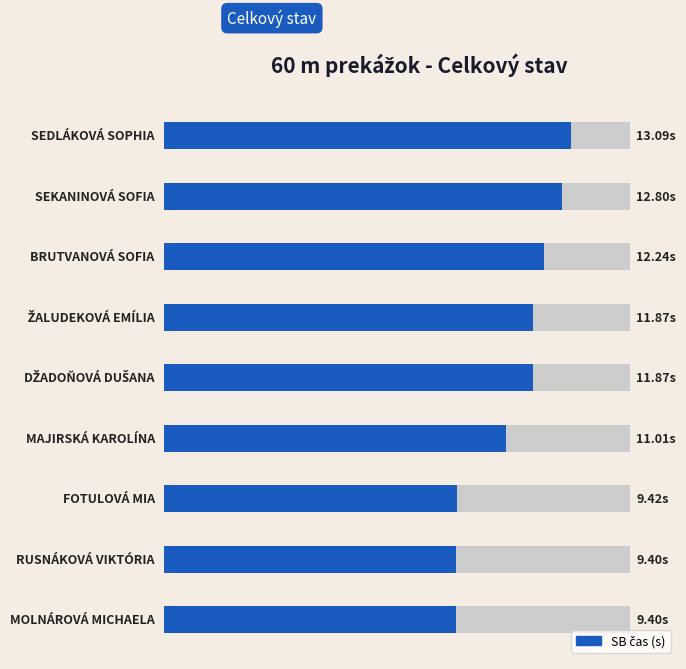

What is the value of the 5th bar from the left?

11.9